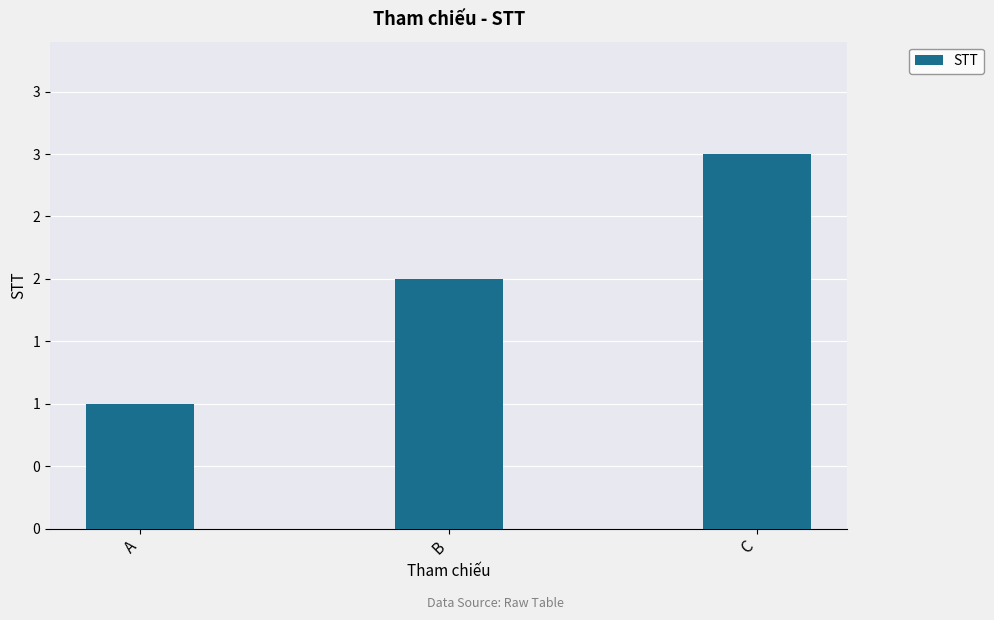

At which category does the chart reach its minimum across all series?

A